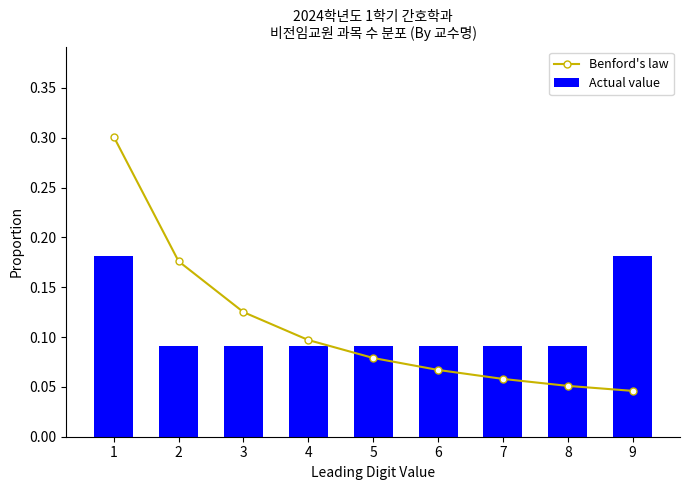

What is the sum of all Actual value values?

1.0